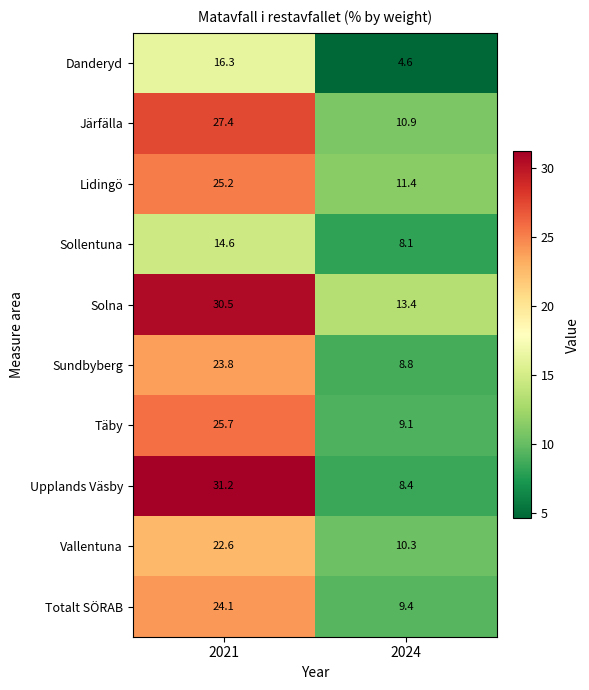

Rank the series by their maximum value, from highest to lowest.

Upplands Väsby, Solna, Järfälla, Täby, Lidingö, Totalt SÖRAB, Sundbyberg, Vallentuna, Danderyd, Sollentuna